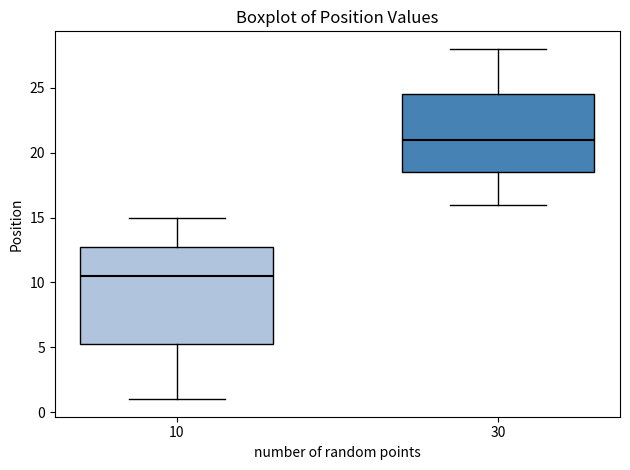

Reading left to right, read every box against the y-axis: the position of its median line, the range the box covers, and the ends of its whiskers. The values are not printed on the chart, so give them approximately, as read against the axis.

10: median 10.5, box 5.5 to 13.0, whiskers 1.0 to 15.0
30: median 21.0, box 18.5 to 24.5, whiskers 16.0 to 28.0